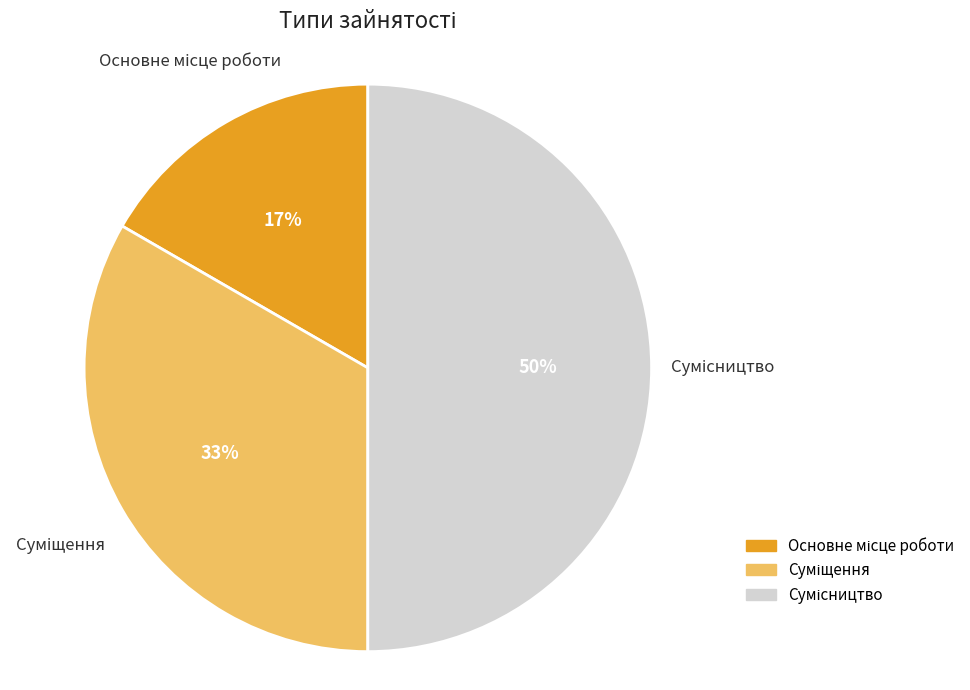

To the nearest percent, what is the average slice percentage?

33%